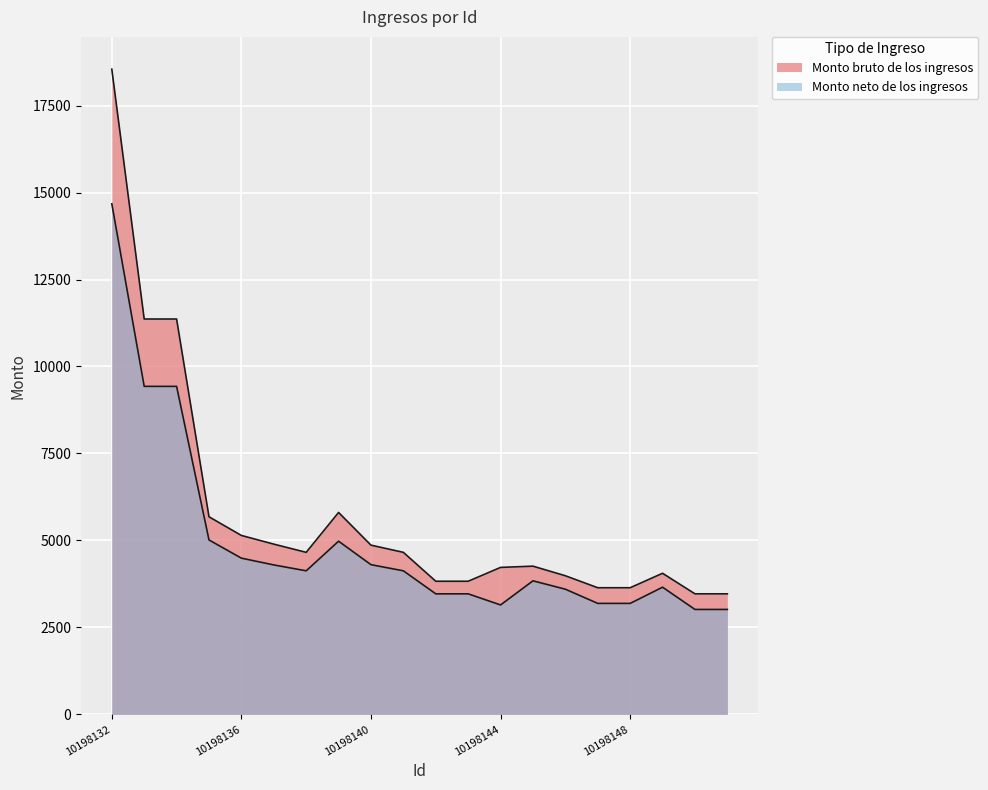

Which category has the highest value across all series?

10198132